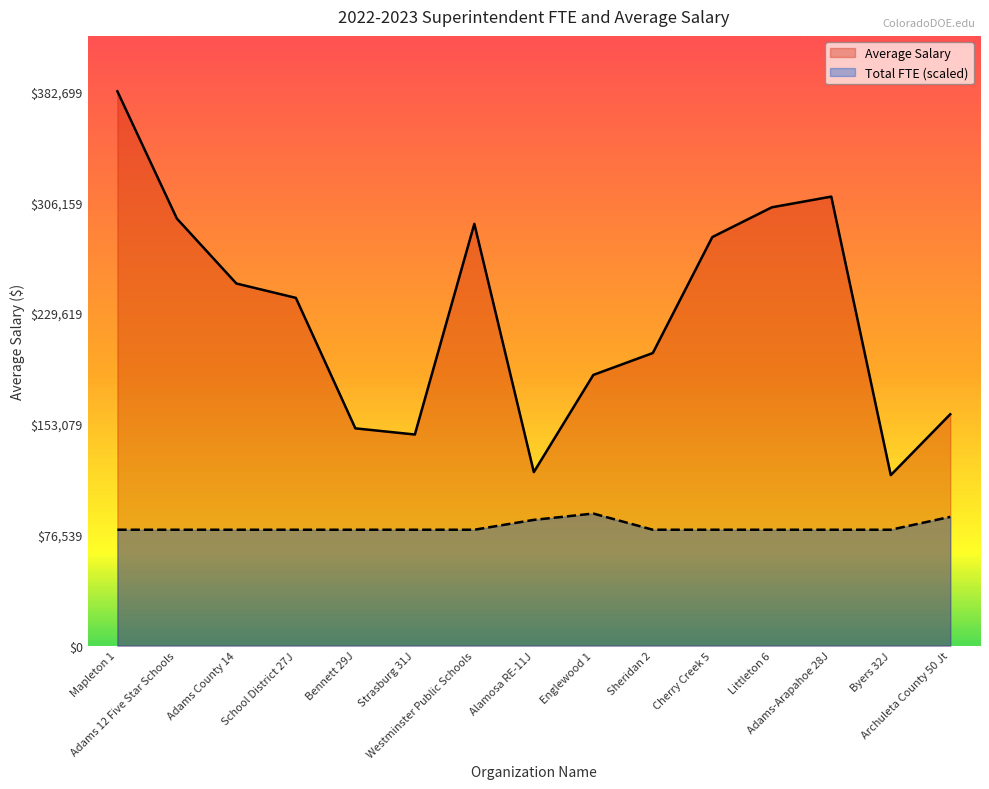

Count the number of data series in this chart.

2